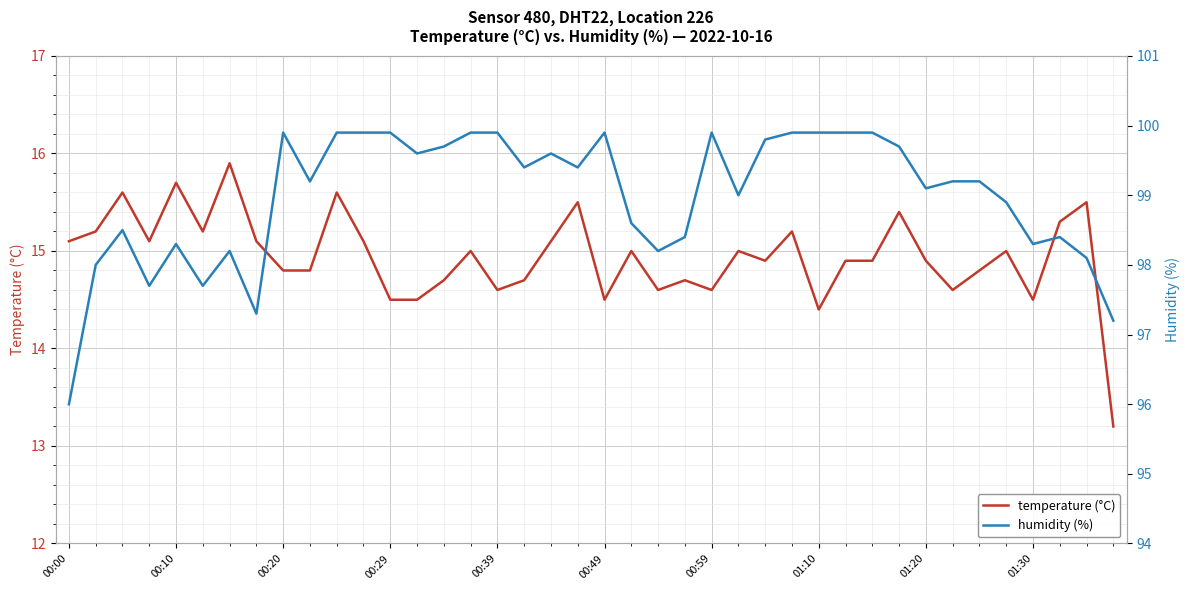

True or false: temperature (°C) has a value of 14.8 at 00:20.

True